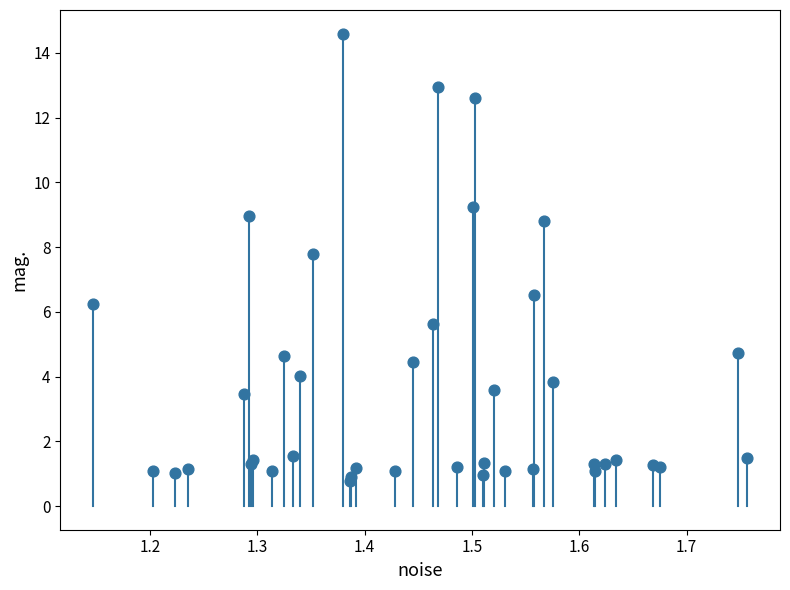

What Y value in the scatter plot is closest to 7?

6.5